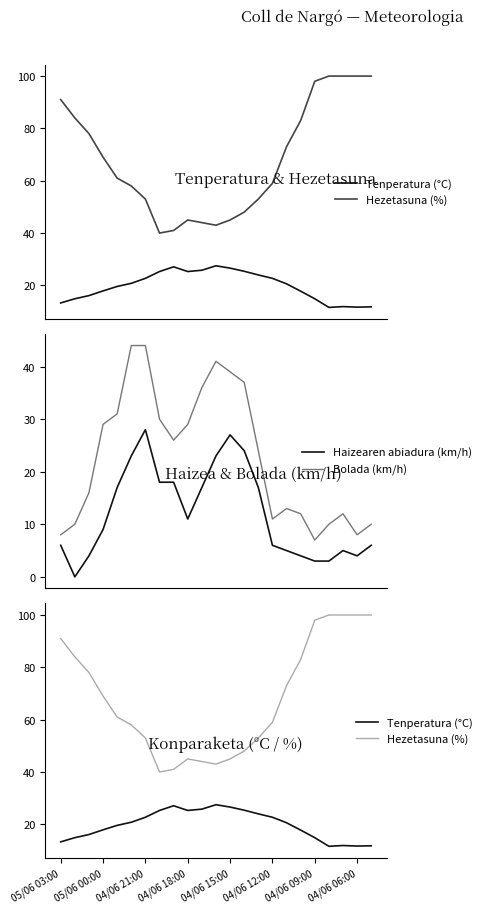

Reading left to right, transcribe all the data shown in this chart.

Tenperatura (°C): 13.3	14.9	16.1	17.9	19.6	20.8	22.7	25.3	27.1	25.3	25.8	27.5	26.6	25.4	24.0	22.7	20.6	17.8	14.9	11.6	11.9	11.7	11.8
Hezetasuna (%): 91.0	84.0	78.0	69.0	61.0	58.0	53.0	40.0	41.0	45.0	44.0	43.0	45.0	48.0	53.0	59.0	73.0	83.0	98.0	100.0	100.0	100.0	100.0
Haizearen abiadura (km/h): 6.0	0.0	4.0	9.0	17.0	23.0	28.0	18.0	18.0	11.0	17.0	23.0	27.0	24.0	17.0	6.0	5.0	4.0	3.0	3.0	5.0	4.0	6.0
Bolada (km/h): 8.0	10.0	16.0	29.0	31.0	44.0	44.0	30.0	26.0	29.0	36.0	41.0	39.0	37.0	24.0	11.0	13.0	12.0	7.0	10.0	12.0	8.0	10.0